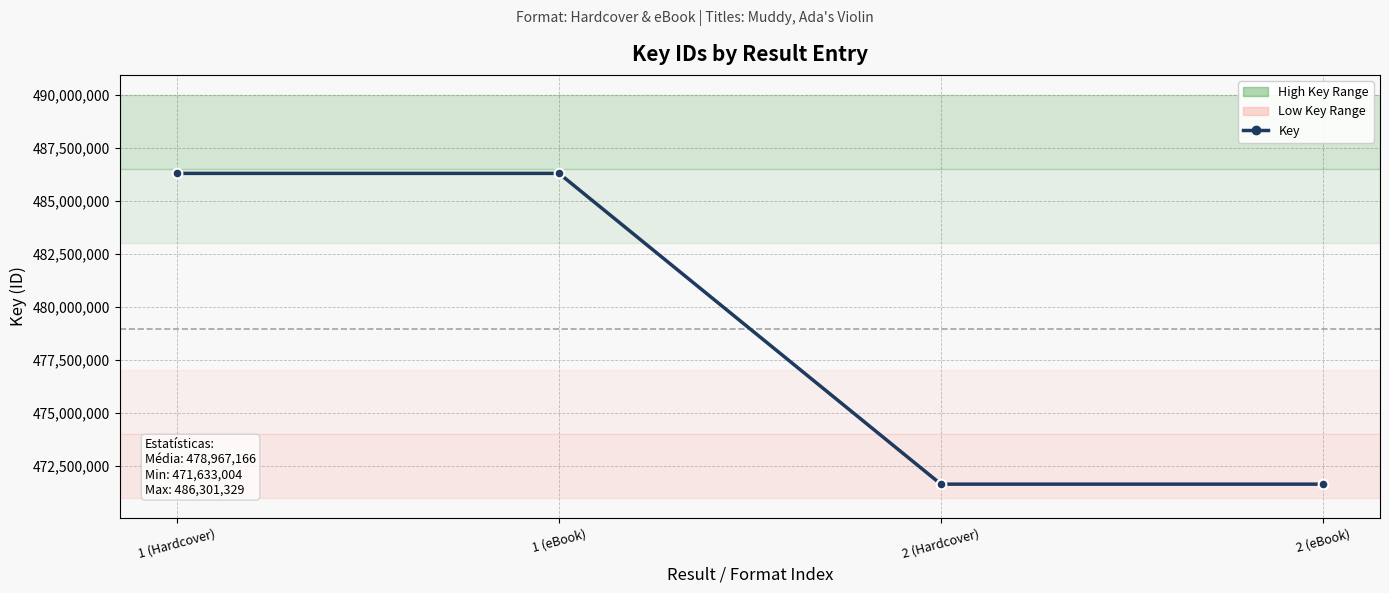

What is the difference between the values at 1 (eBook) and 2 (Hardcover)?

14668325